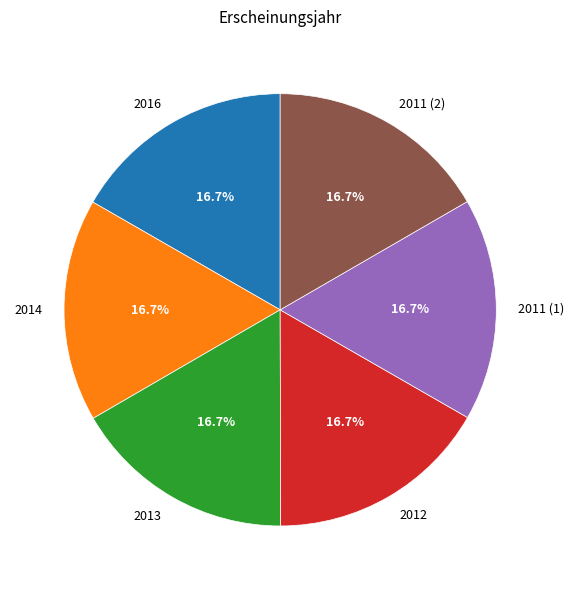

Is there a majority slice in this chart?

No